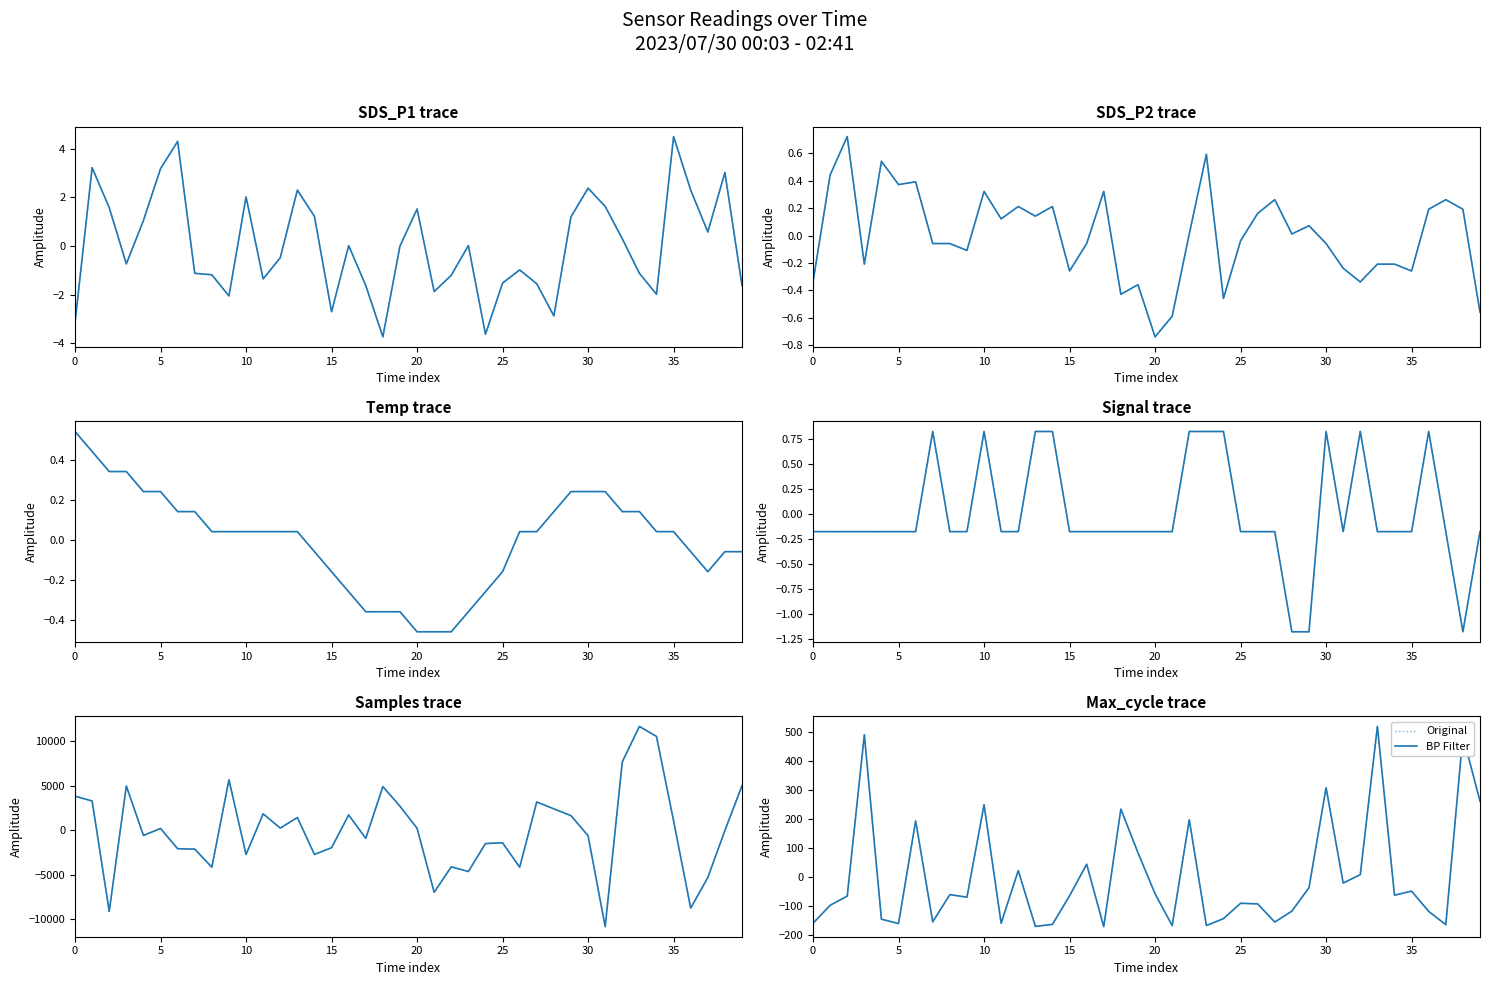

How many interior local peaks does the BP Filter series have?

13